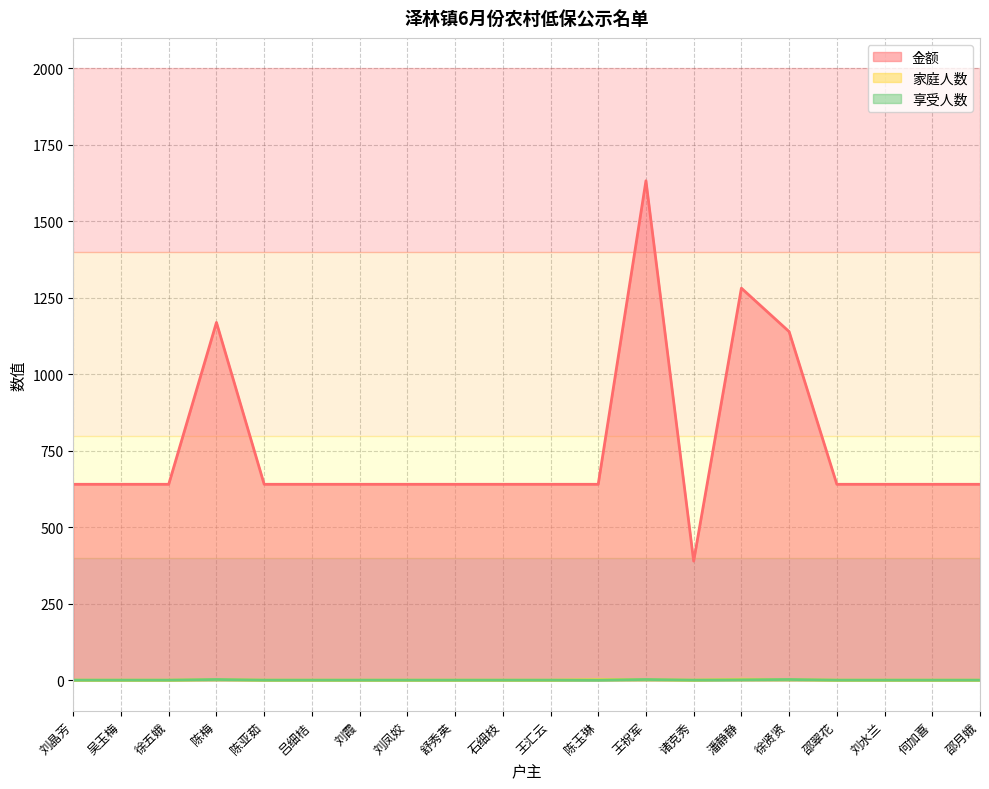

How many interior local valleys does the 家庭人数 series have?

1